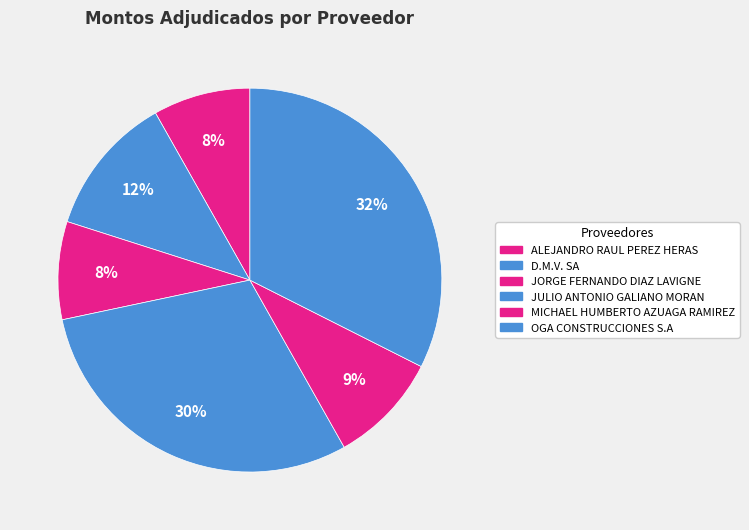

How many slices are in this pie chart?

6